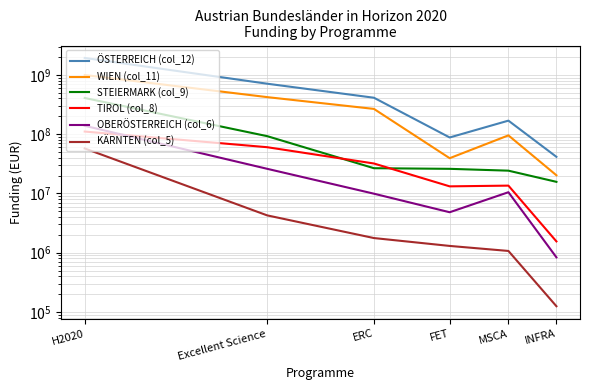

What is the sum of the KÄRNTEN (col_5) values at INFRA and FET?

1426195.0